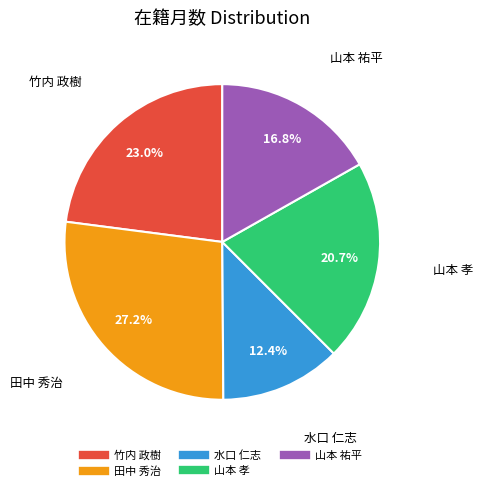

What is the smallest slice in the pie chart?

水口 仁志